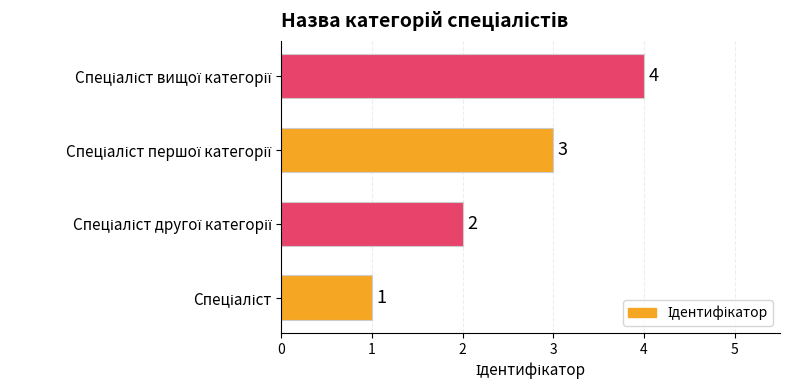

What is the smallest value displayed?

1